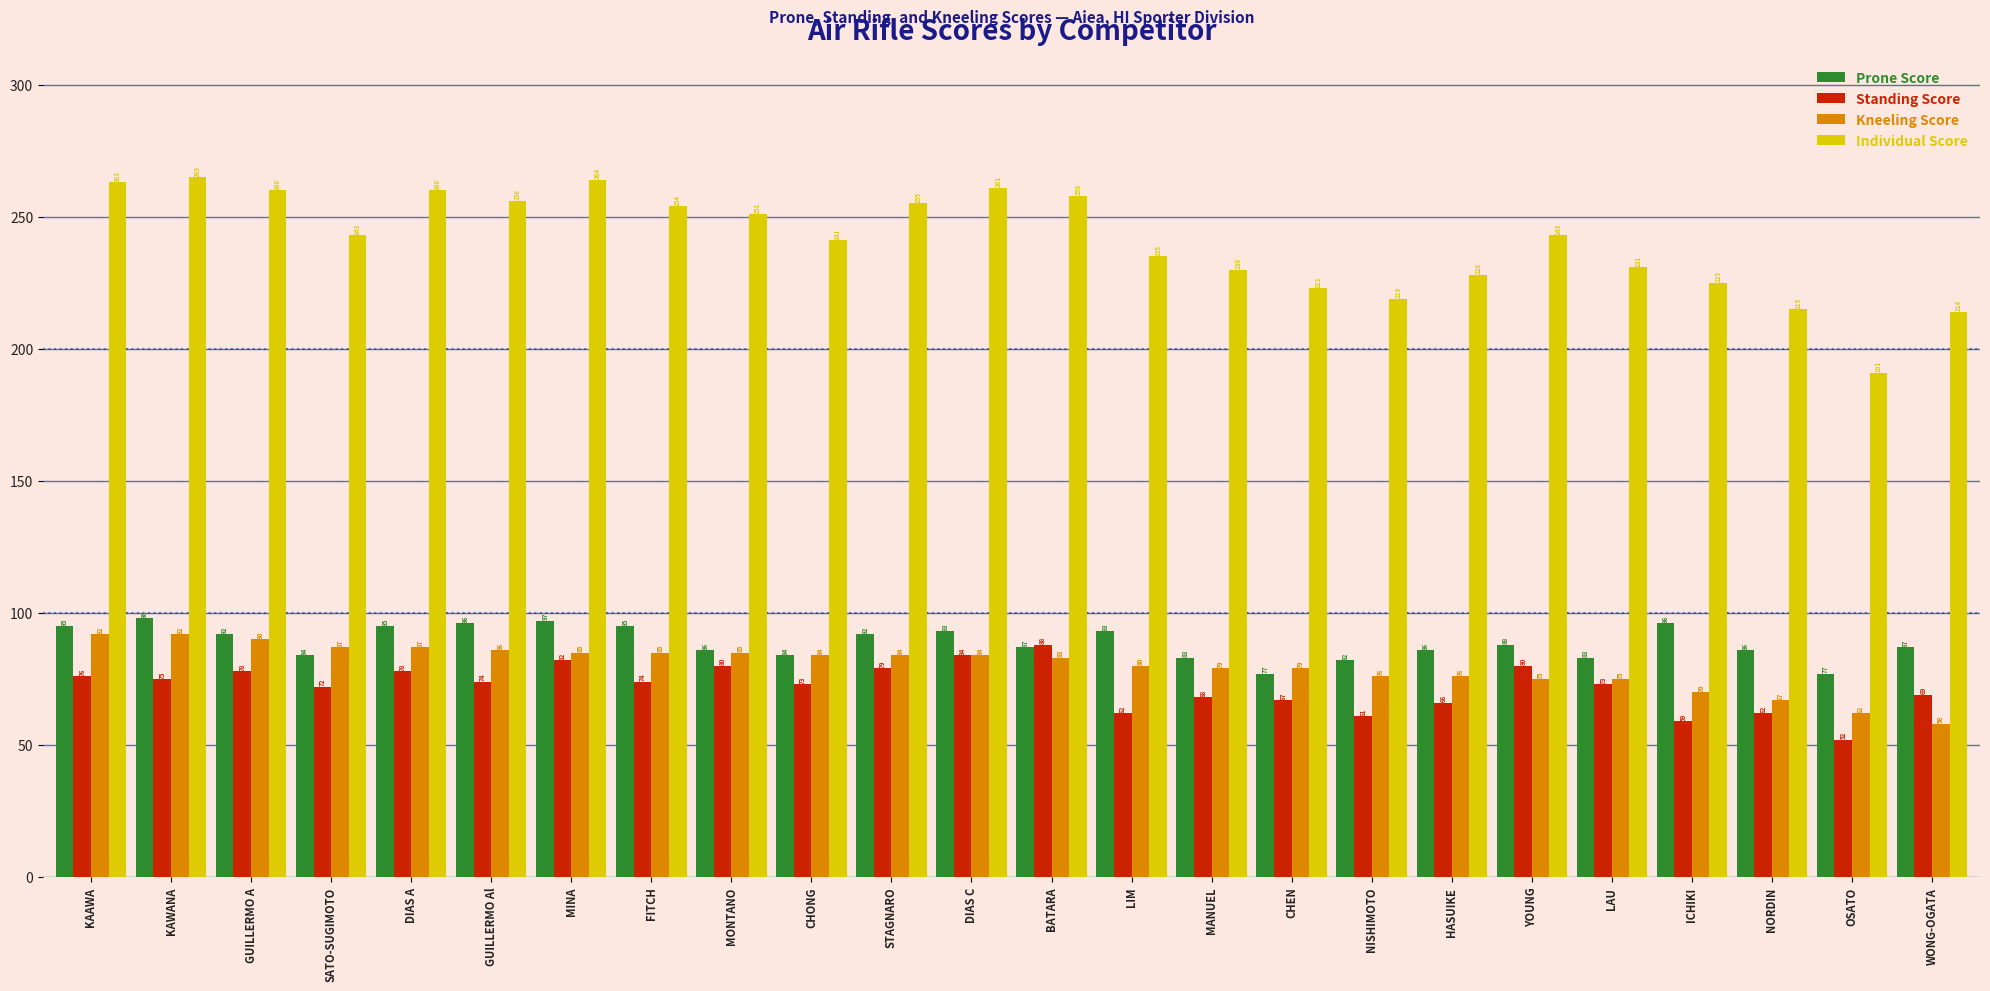

Rank the series at CHEN from highest to lowest value.

Individual Score, Kneeling Score, Prone Score, Standing Score